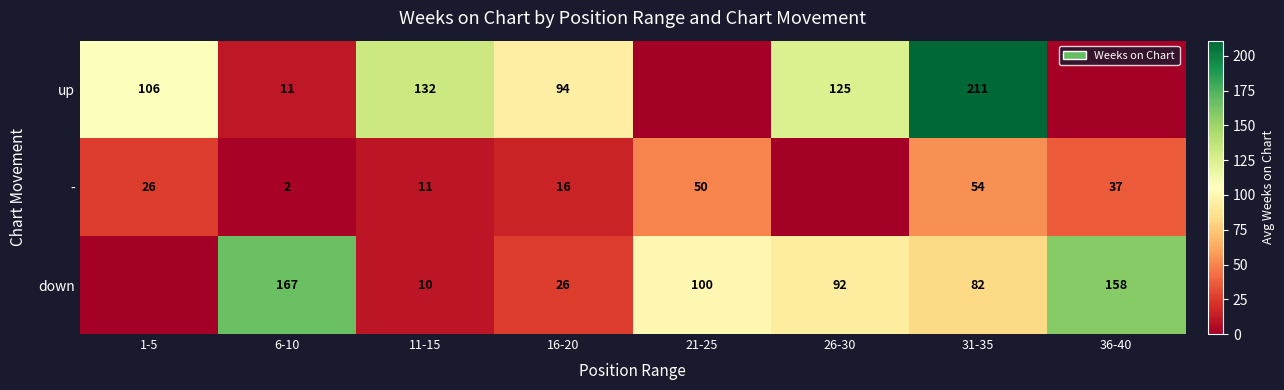

At which category is the sum across all series the highest?

31-35